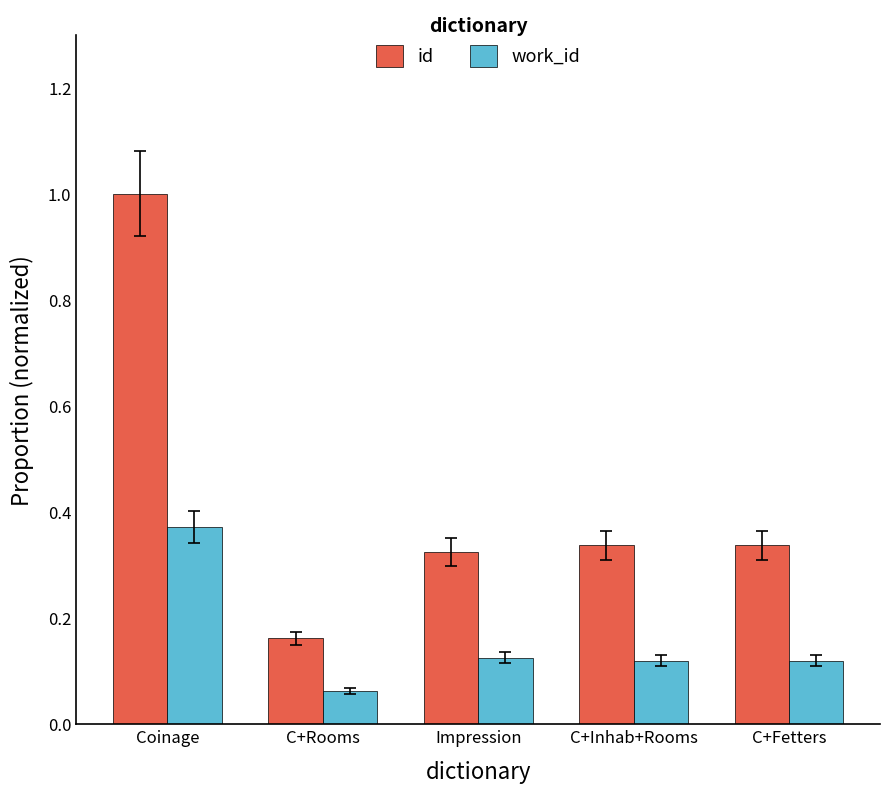

The id series shows 1.0 at Coinage. True or false?

True